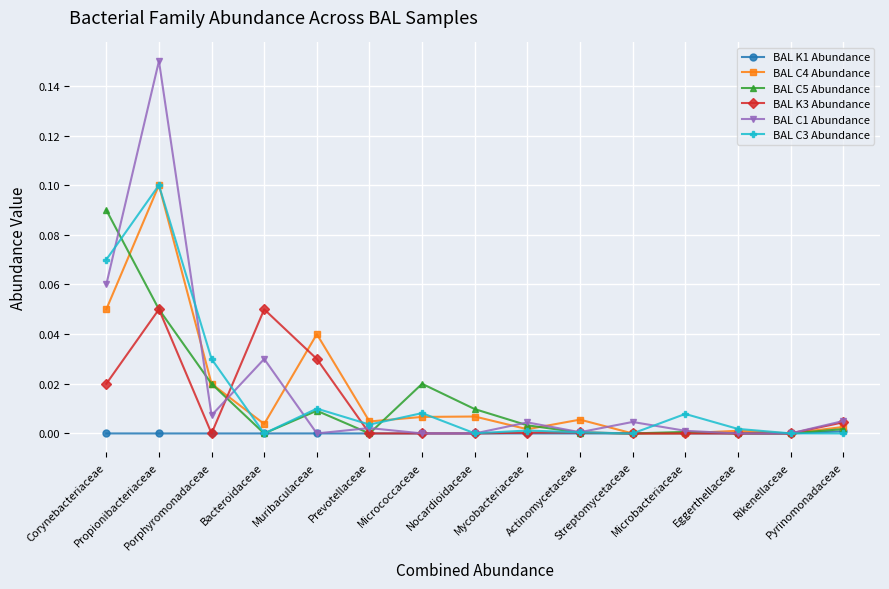

Which series has the largest range (max minus min)?

BAL C1 Abundance